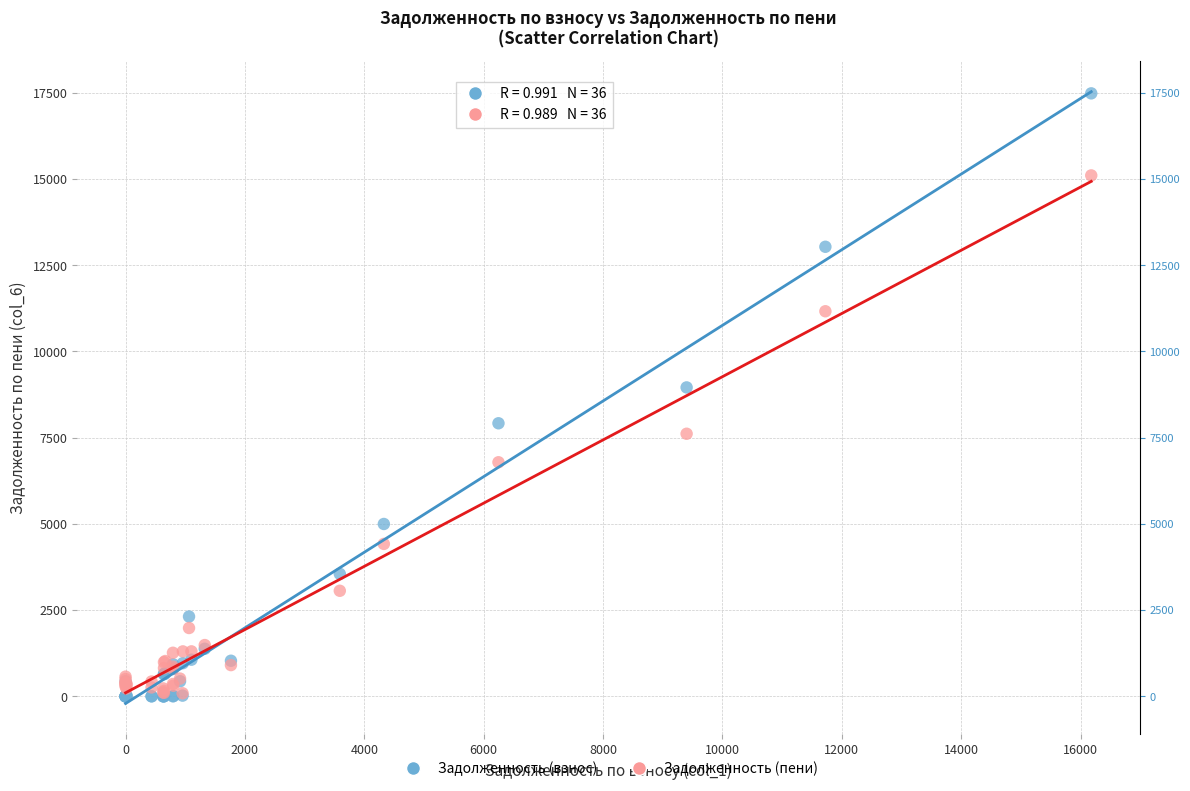

In the Задолженность (взнос) series, what Y value is closest to 8739?

8954.4